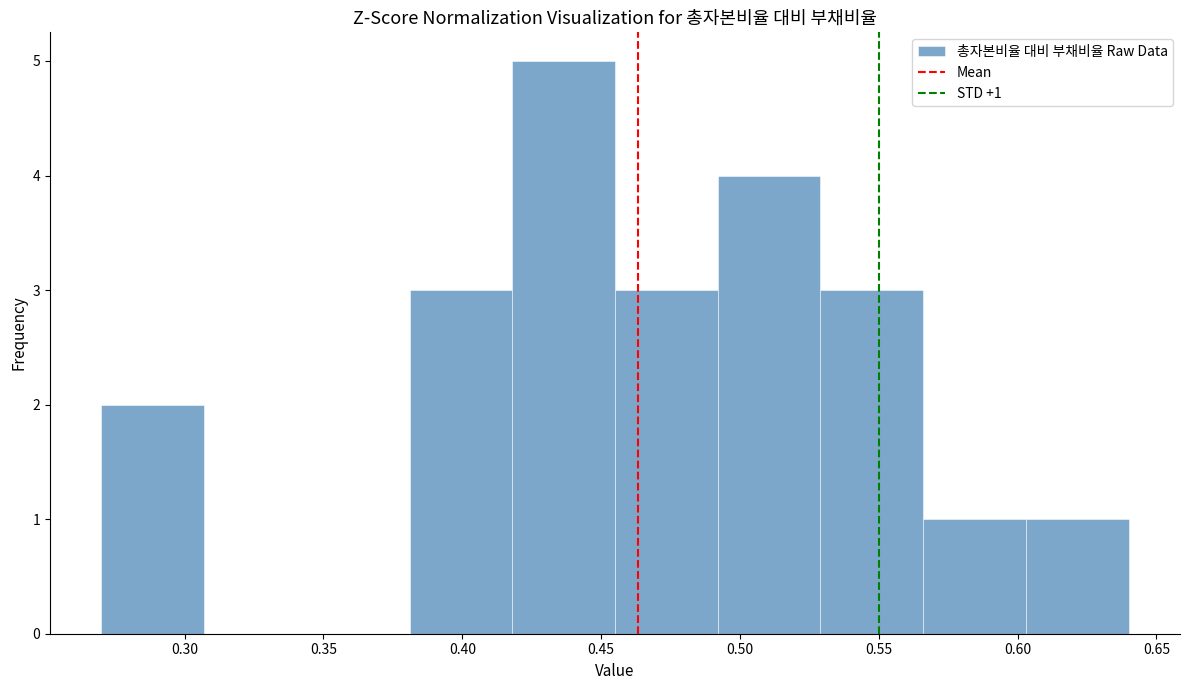

Which range on the x-axis has the tallest bar?

0.418 to 0.455